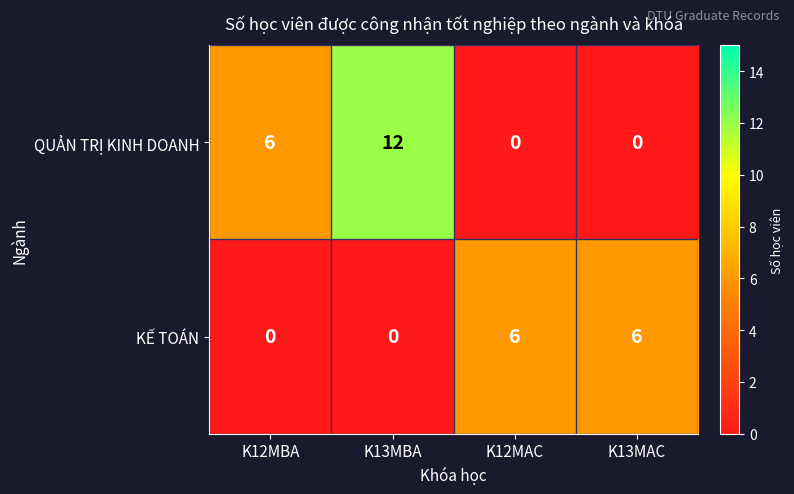

What is the difference between the second highest and second lowest values in the KẾ TOÁN series?

6